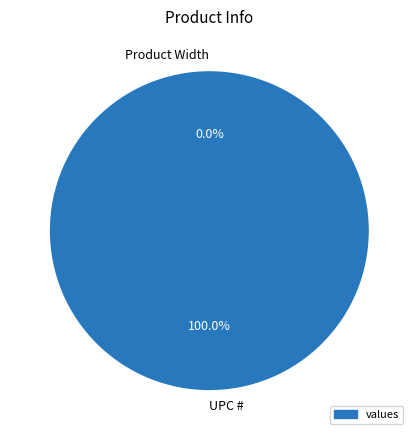

Is it true that Product Width is 12% of the pie?

False